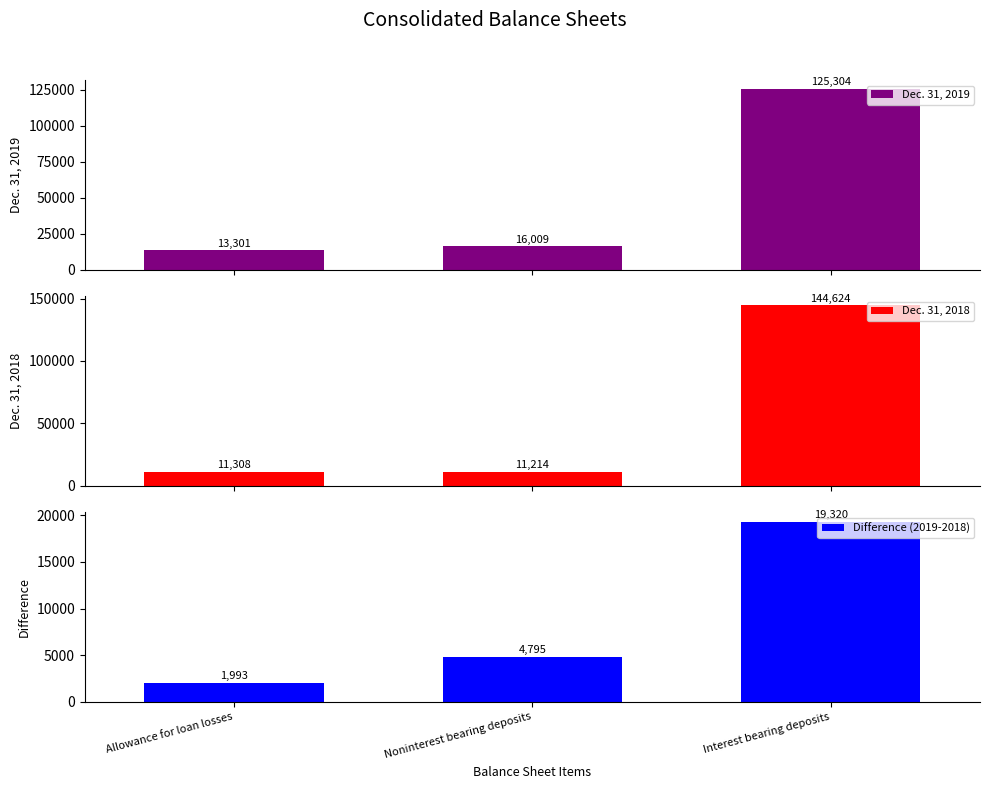

What is the spread (max minus min) of values at Interest bearing deposits?

125304